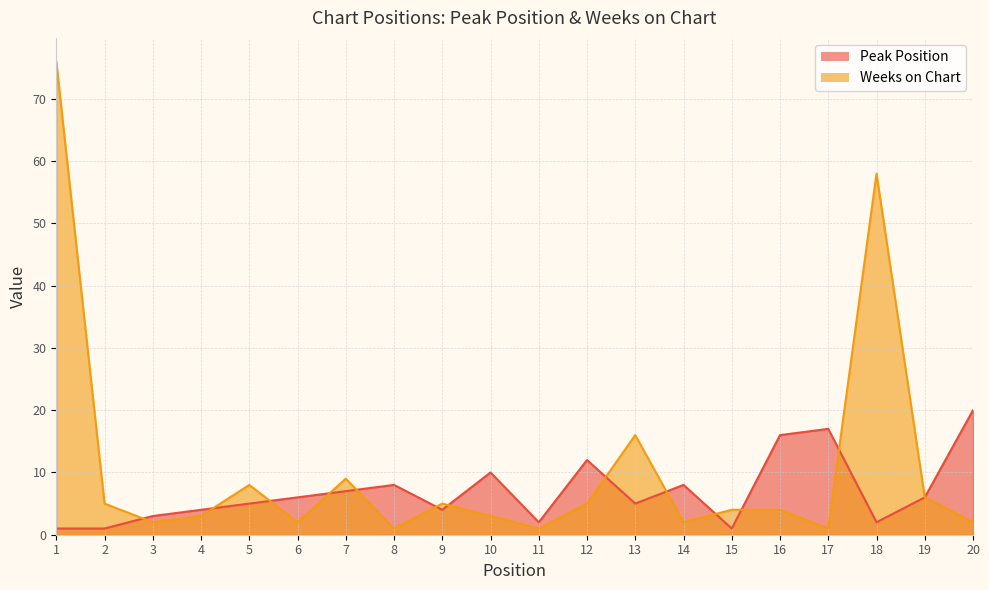

Is the value of Peak Position at 3 greater than the value of Weeks on Chart at 16?

No